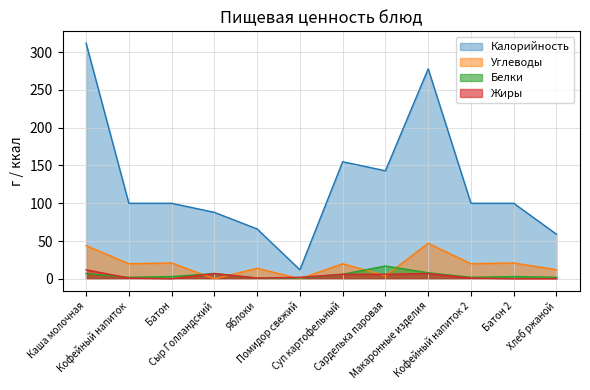

List the series in order of their peak value, highest first.

Калорийность, Углеводы, Белки, Жиры